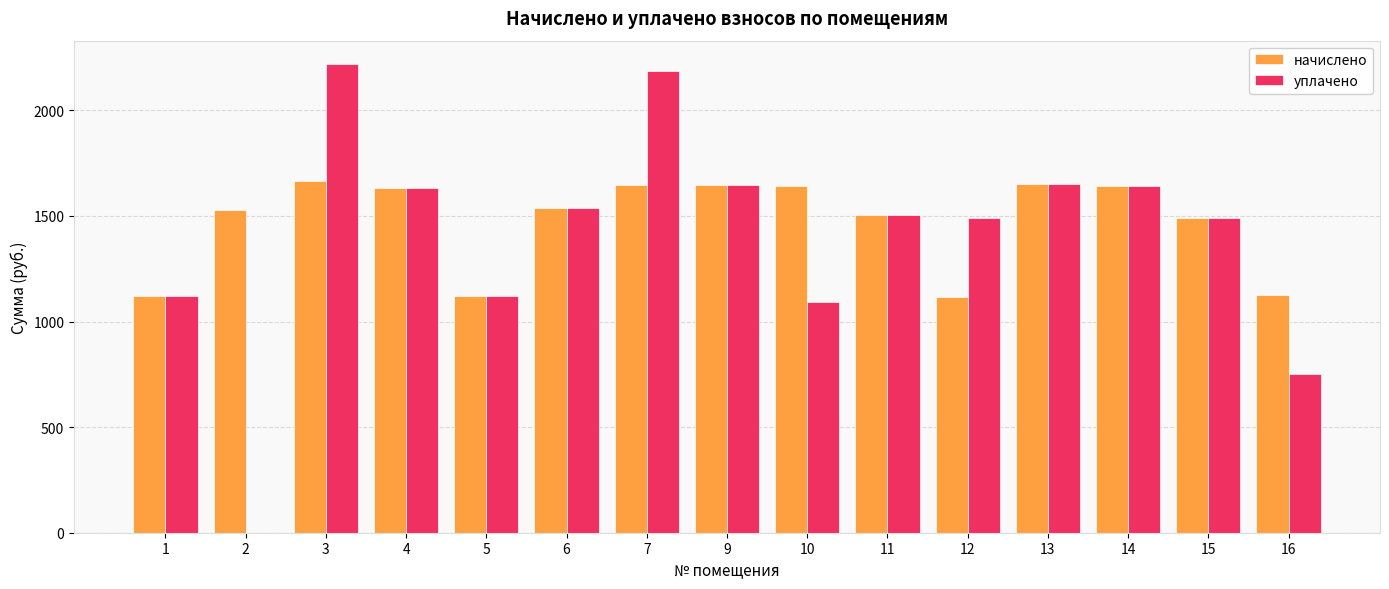

How many values in уплачено are above zero?

14